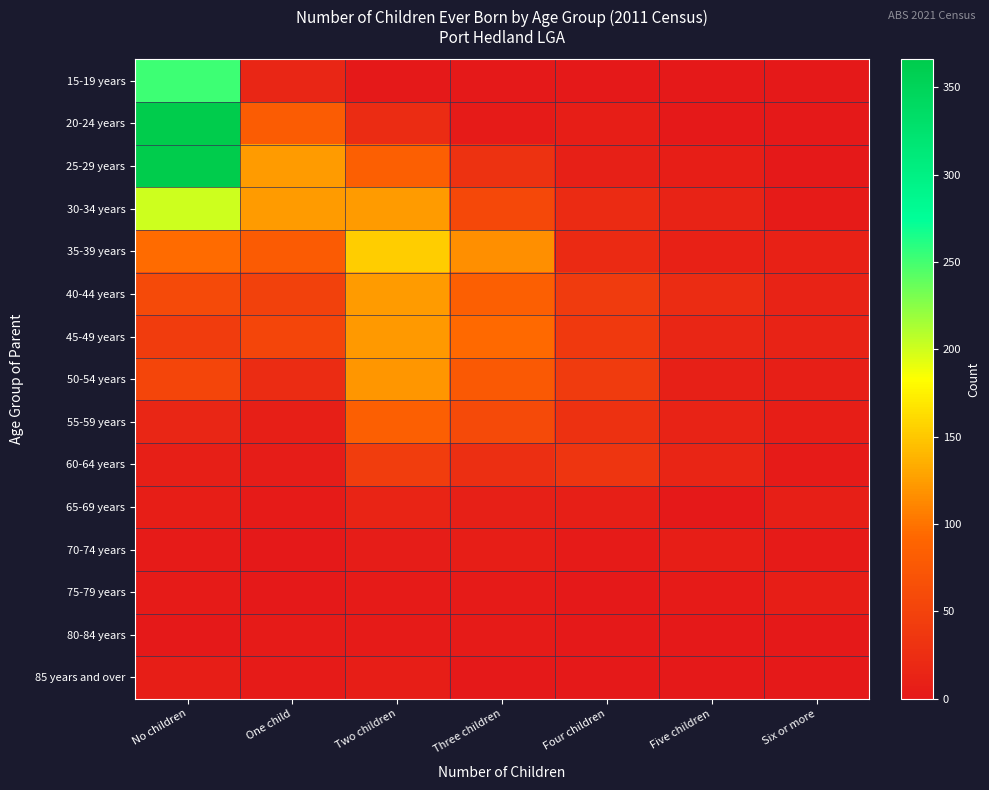

Reading left to right, transcribe all the data shown in this chart.

15-19 years: No children=252	One child=17	Two children=0	Three children=0	Four children=0	Five children=0	Six or more=0
20-24 years: No children=366	One child=81	Two children=23	Three children=4	Four children=7	Five children=0	Six or more=0
25-29 years: No children=365	One child=123	Two children=83	Three children=31	Four children=9	Five children=7	Six or more=0
30-34 years: No children=201	One child=123	Two children=124	Three children=56	Four children=22	Five children=12	Six or more=3
35-39 years: No children=95	One child=79	Two children=154	Three children=117	Four children=21	Five children=11	Six or more=11
40-44 years: No children=59	One child=48	Two children=123	Three children=83	Four children=41	Five children=24	Six or more=12
45-49 years: No children=42	One child=53	Two children=122	Three children=94	Four children=40	Five children=17	Six or more=12
50-54 years: No children=53	One child=23	Two children=121	Three children=77	Four children=41	Five children=10	Six or more=8
55-59 years: No children=17	One child=8	Two children=83	Three children=59	Four children=30	Five children=12	Six or more=6
60-64 years: No children=8	One child=5	Two children=44	Three children=26	Four children=33	Five children=15	Six or more=4
65-69 years: No children=6	One child=4	Two children=14	Three children=9	Four children=8	Five children=0	Six or more=8
70-74 years: No children=3	One child=0	Two children=5	Three children=6	Four children=3	Five children=7	Six or more=3
75-79 years: No children=3	One child=0	Two children=3	Three children=4	Four children=0	Five children=4	Six or more=6
80-84 years: No children=0	One child=3	Two children=3	Three children=3	Four children=0	Five children=0	Six or more=0
85 years and over: No children=7	One child=4	Two children=6	Three children=0	Four children=0	Five children=0	Six or more=0